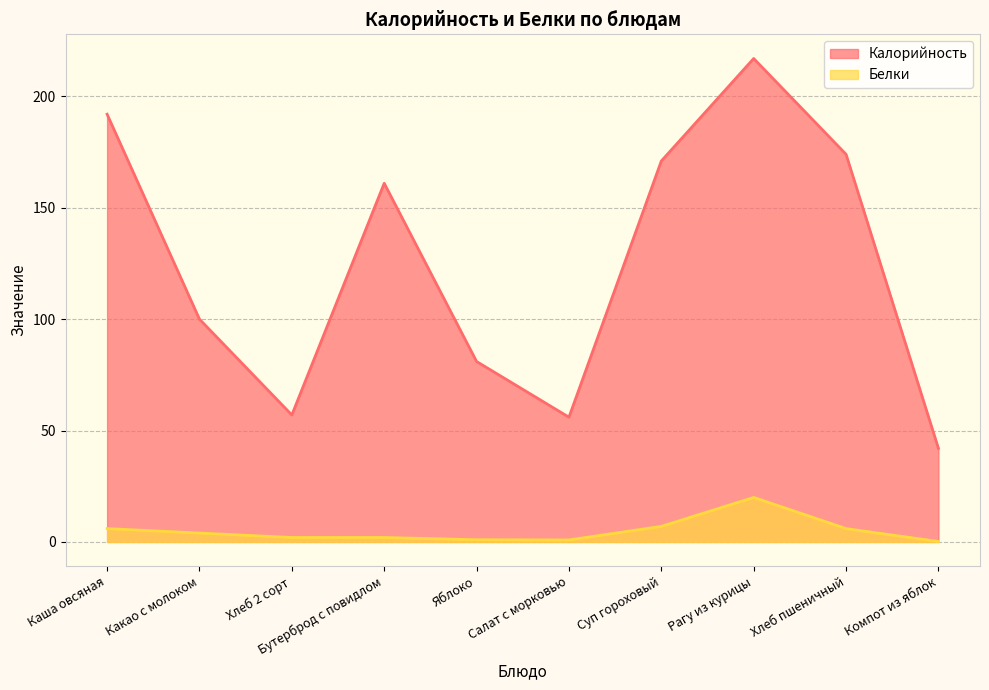

What is the highest value of the Белки series?

20.0